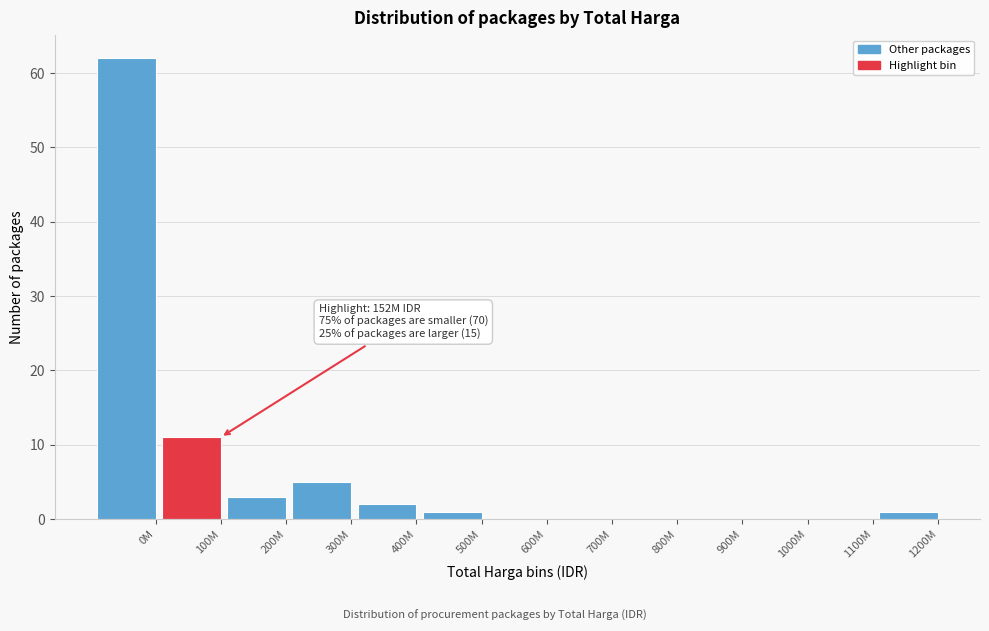

Reading right to left, list all the values displayed in this chart.

1200M=1	1100M=0	1000M=0	900M=0	800M=0	700M=0	600M=0	500M=1	400M=2	300M=5	200M=3	100M=11	0M=62